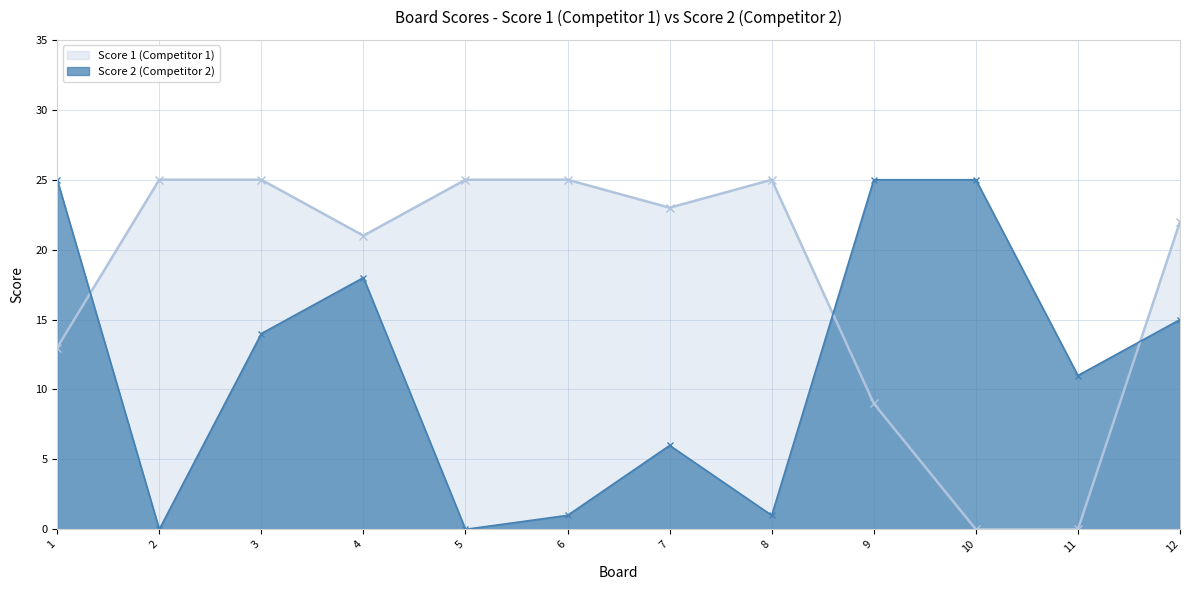

List the series in order of their peak value, lowest first.

Score 1, Score 2